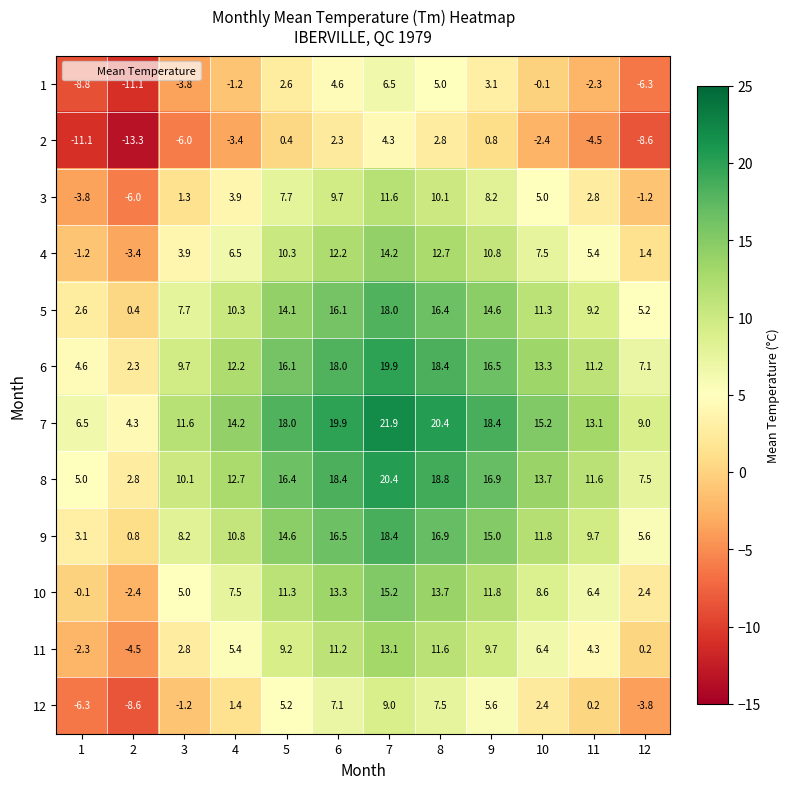

At 7, list the series in order from largest to smallest.

7, 8, 6, 9, 5, 10, 4, 11, 3, 12, 1, 2